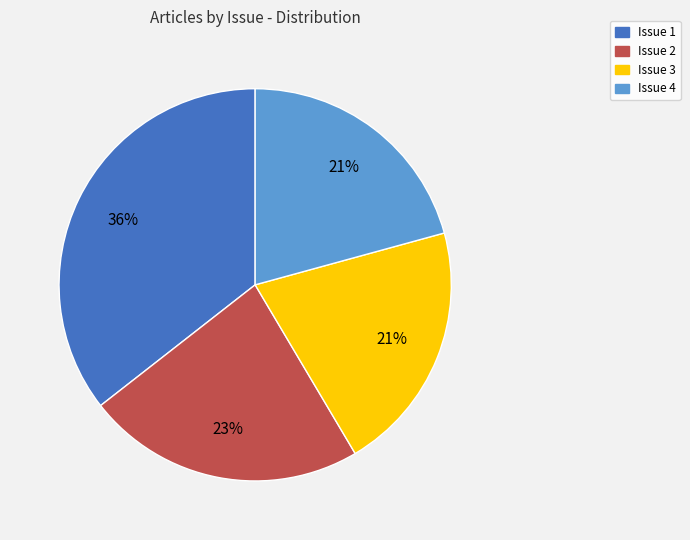

Is it true that Issue 1 is 36% of the pie?

True